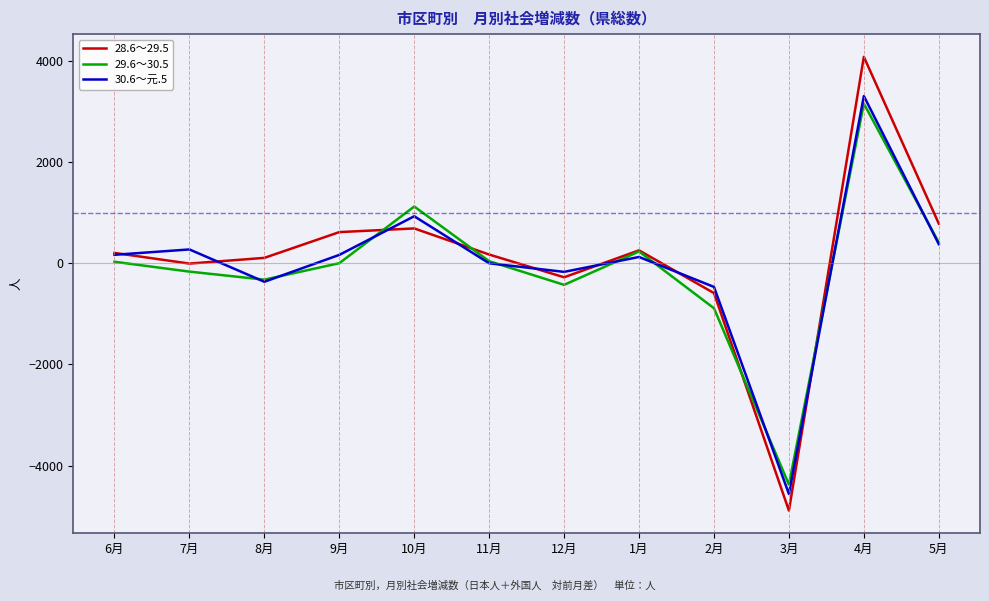

Does the chart have visible grid lines?

No